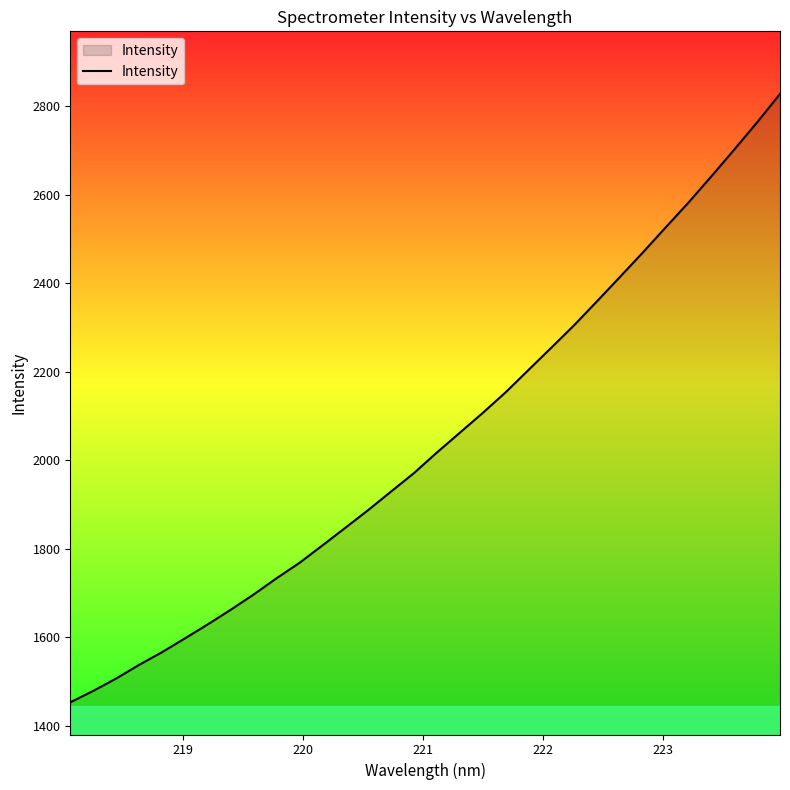

What is the difference between the maximum and minimum values?

1373.8